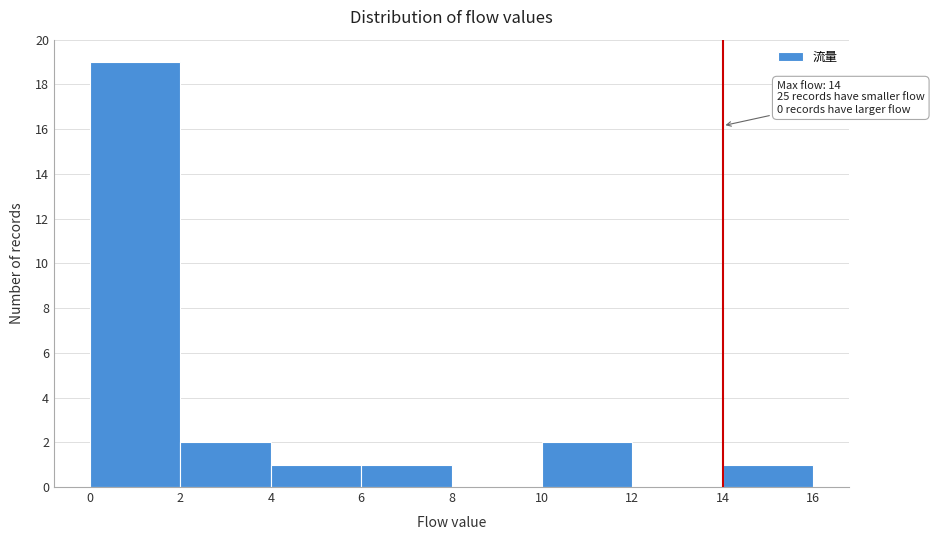

Over which range of the x-axis is the bar tallest?

0 to 2